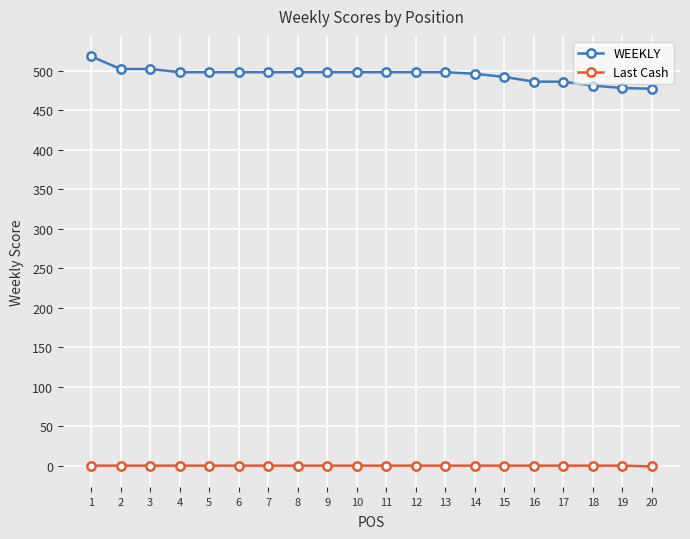

Is it true that Last Cash equals 0 at 4?

True